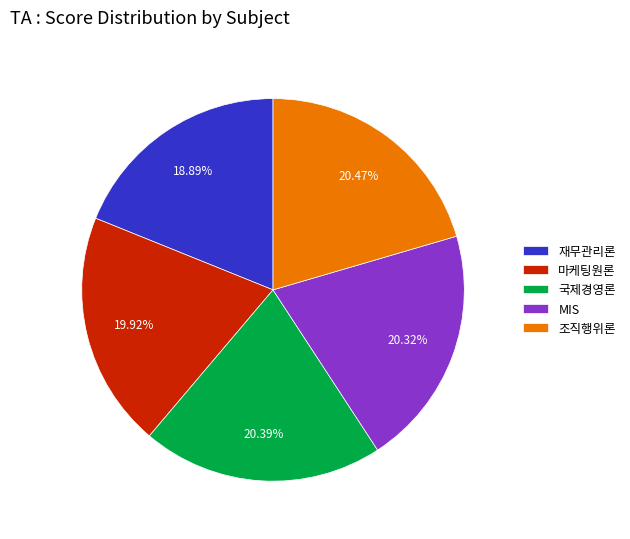

Is there any slice that represents more than half of the pie?

No